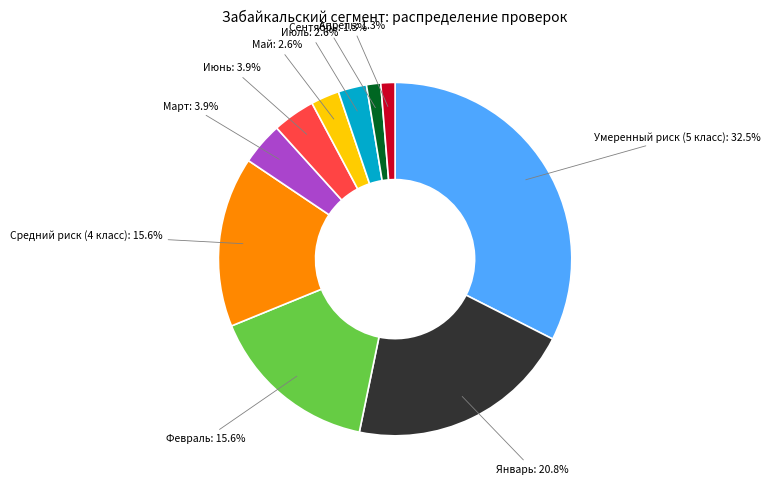

To the nearest percent, what is the average slice percentage?

10%